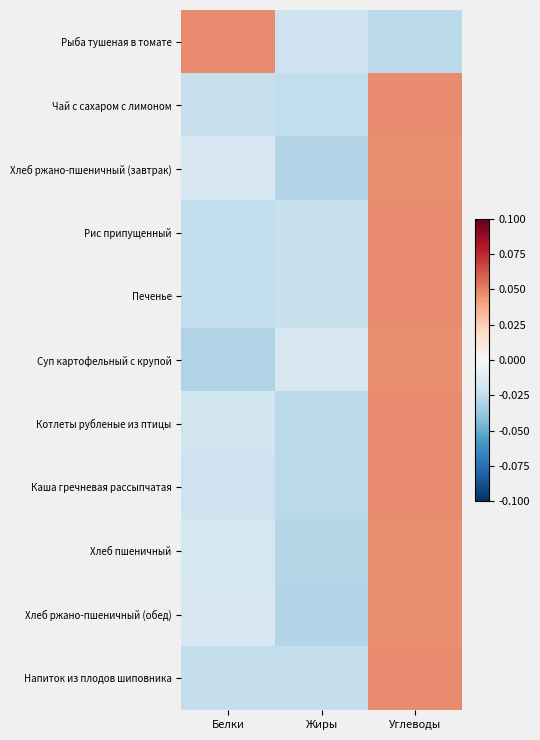

Reading left to right, extract all data points from this chart.

Рыба тушеная в томате: Белки=0.0	Жиры=-0.0	Углеводы=-0.0
Чай с сахаром с лимоном: Белки=-0.0	Жиры=-0.0	Углеводы=0.0
Хлеб ржано-пшеничный (завтрак): Белки=-0.0	Жиры=-0.0	Углеводы=0.0
Рис припущенный: Белки=-0.0	Жиры=-0.0	Углеводы=0.0
Печенье: Белки=-0.0	Жиры=-0.0	Углеводы=0.0
Суп картофельный с крупой: Белки=-0.0	Жиры=-0.0	Углеводы=0.0
Котлеты рубленые из птицы: Белки=-0.0	Жиры=-0.0	Углеводы=0.0
Каша гречневая рассыпчатая: Белки=-0.0	Жиры=-0.0	Углеводы=0.0
Хлеб пшеничный: Белки=-0.0	Жиры=-0.0	Углеводы=0.0
Хлеб ржано-пшеничный (обед): Белки=-0.0	Жиры=-0.0	Углеводы=0.0
Напиток из плодов шиповника: Белки=-0.0	Жиры=-0.0	Углеводы=0.0